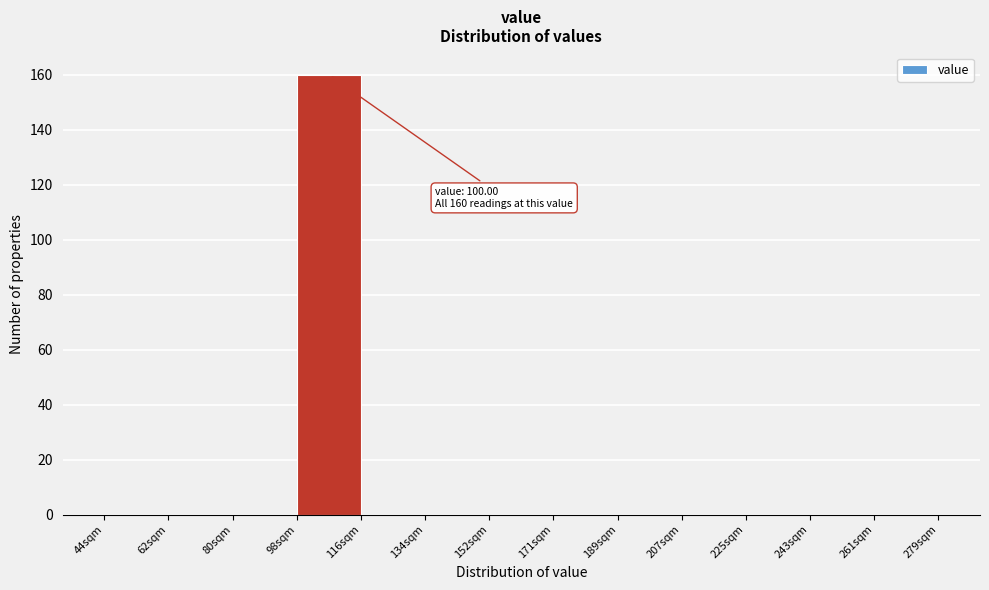

Which range on the x-axis has the tallest bar?

98 to 116